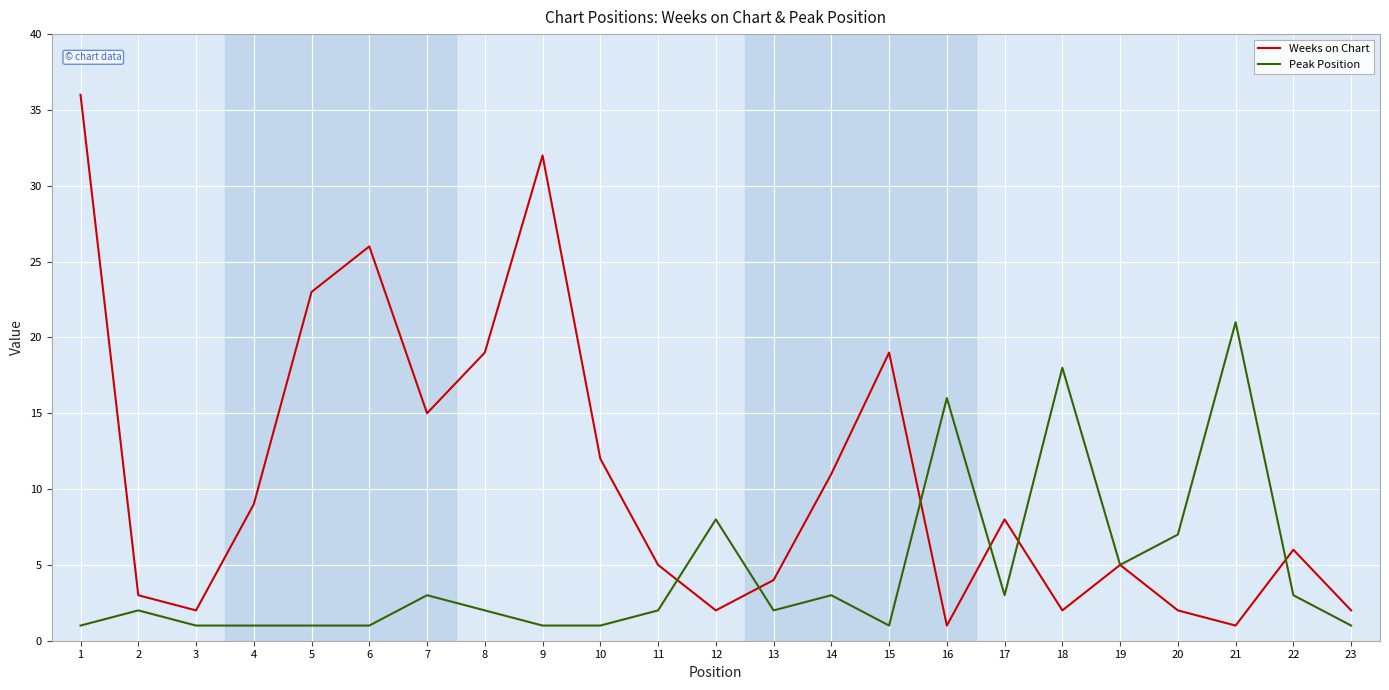

Is it true that Weeks on Chart equals 5 at 11?

True